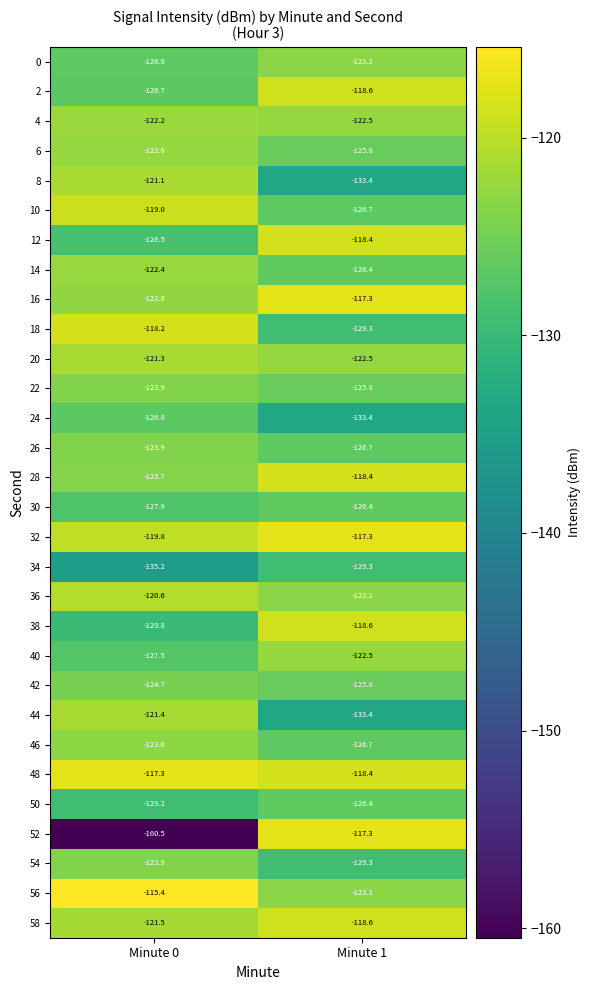

Which category has the highest value across all series?

Minute 0